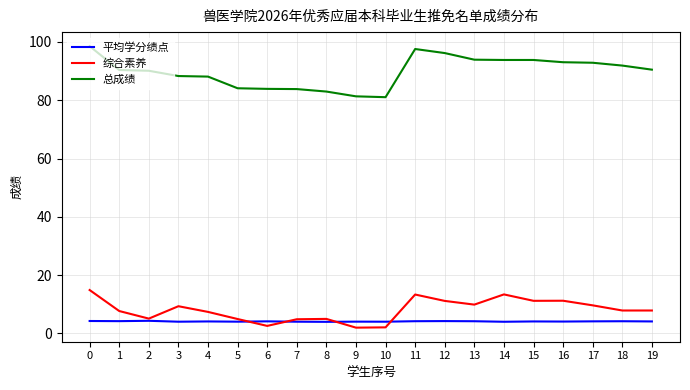

True or false: 平均学分绩点 and 总成绩 cross at least once.

False